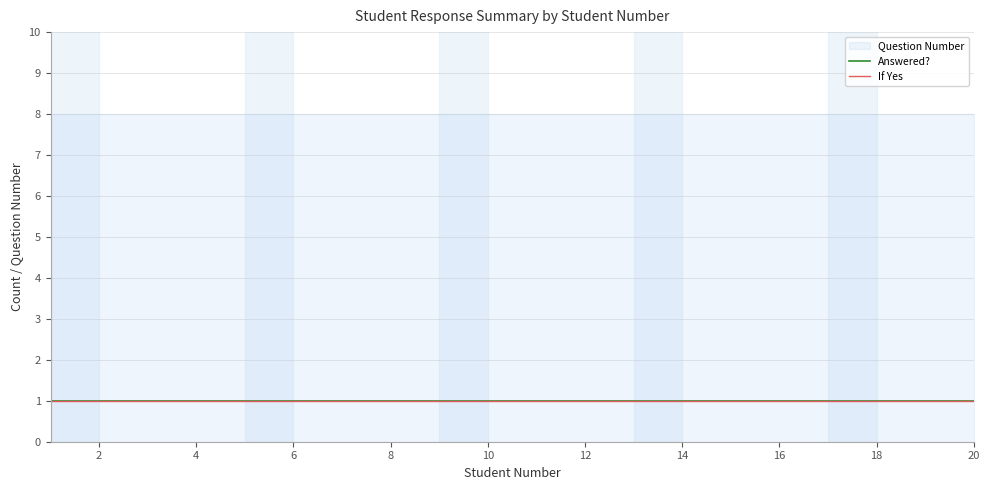

True or false: Answered? and Question Number intersect in this chart.

False